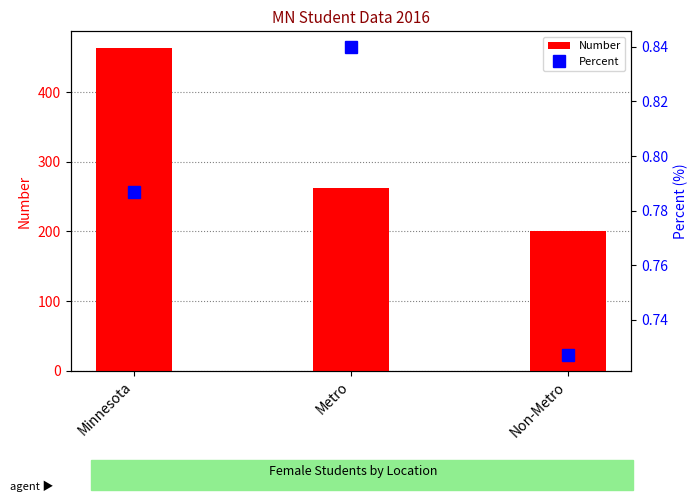

What are all the series names shown in the legend?

Number, Percent